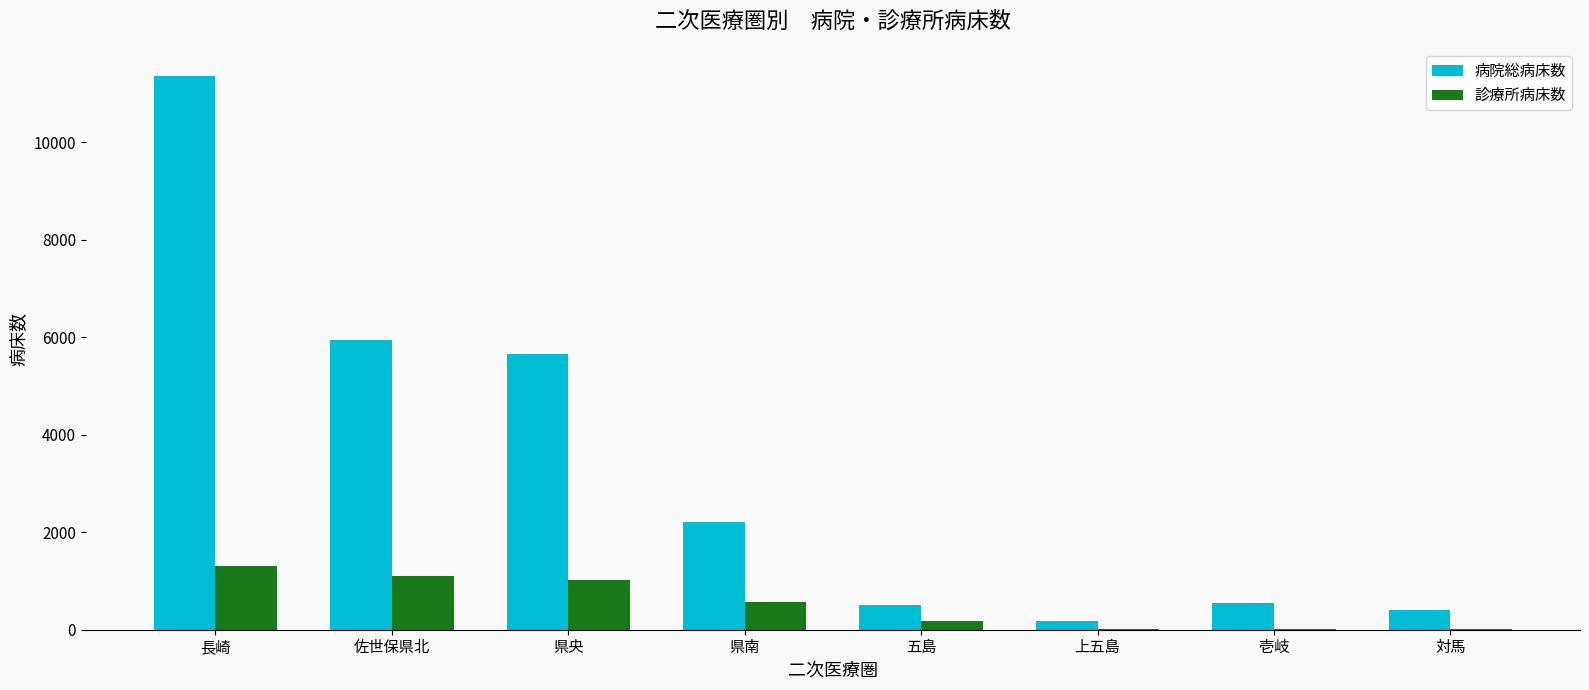

What is the spread (max minus min) of values at 佐世保県北?

4843